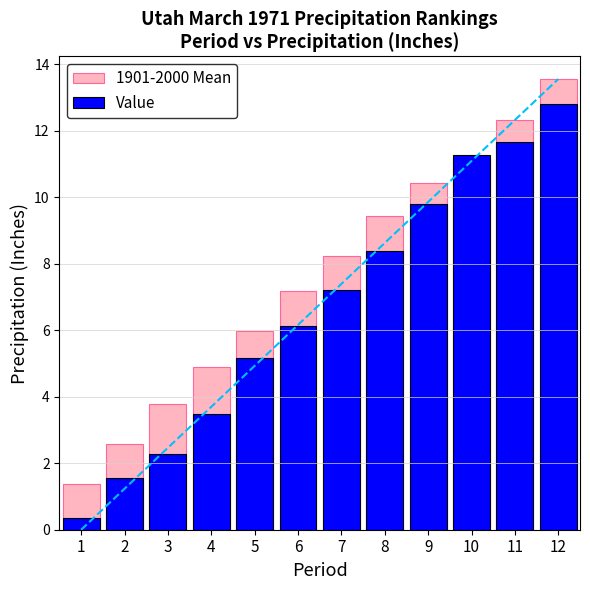

What is the sum of the Value values at 7 and 11?

18.9